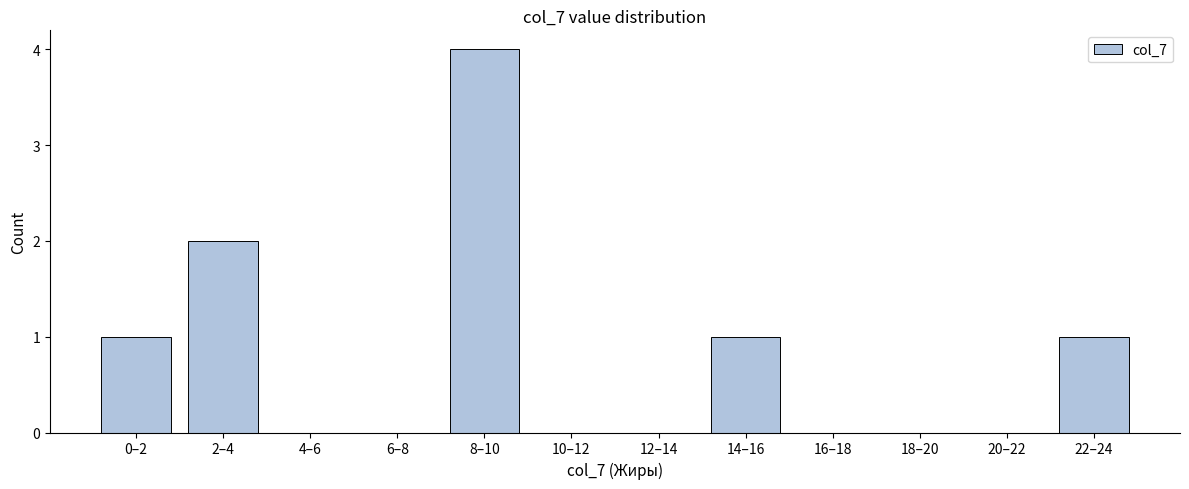

Reading right to left, what are all the values shown in this chart?

22–24=1	20–22=0	18–20=0	16–18=0	14–16=1	12–14=0	10–12=0	8–10=4	6–8=0	4–6=0	2–4=2	0–2=1